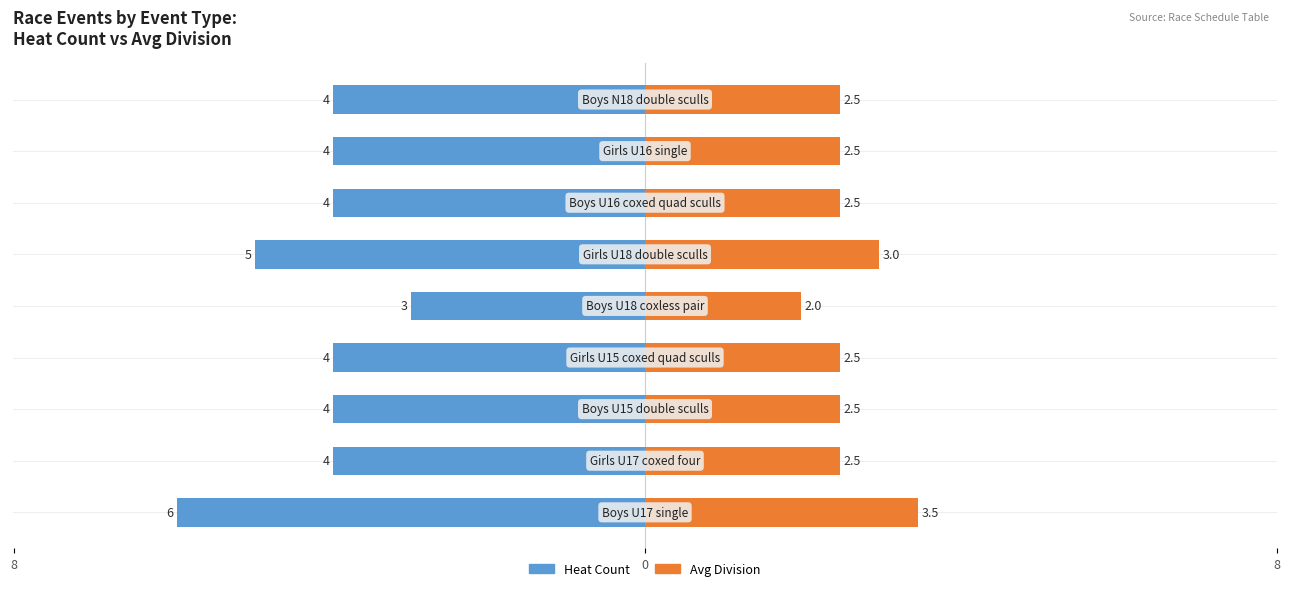

Does the chart contain stacked bars?

No